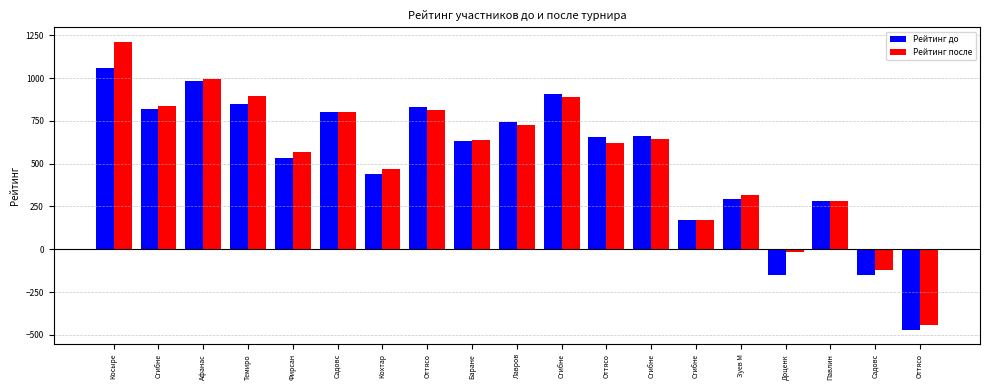

What is the greatest value displayed?

1212